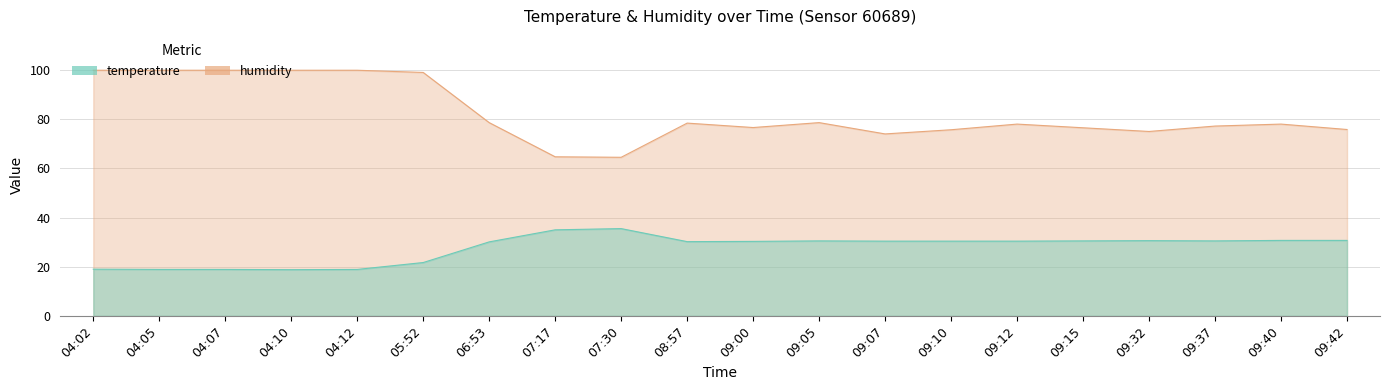

Reading right to left, transcribe all the data shown in this chart.

temperature: 09:42=30.7	09:40=30.7	09:37=30.5	09:32=30.6	09:15=30.5	09:12=30.4	09:10=30.4	09:07=30.4	09:05=30.5	09:00=30.3	08:57=30.2	07:30=35.5	07:17=35.0	06:53=30.1	05:52=21.7	04:12=18.9	04:10=18.8	04:07=18.9	04:05=18.9	04:02=19.0
humidity: 09:42=75.8	09:40=78.0	09:37=77.2	09:32=75.0	09:15=76.5	09:12=78.0	09:10=75.7	09:07=74.0	09:05=78.6	09:00=76.6	08:57=78.4	07:30=64.5	07:17=64.7	06:53=78.6	05:52=99.0	04:12=99.9	04:10=99.9	04:07=99.9	04:05=99.9	04:02=99.9